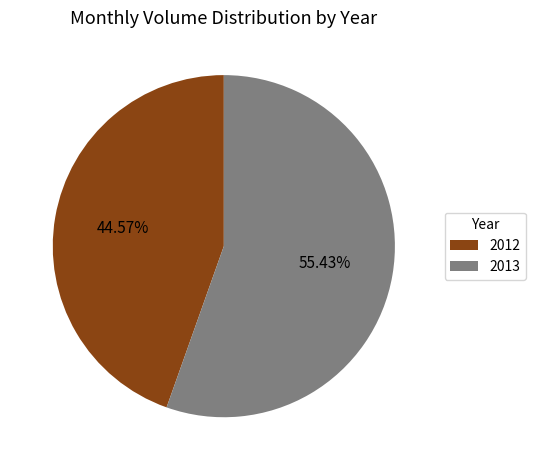

Does any single category account for the majority?

Yes